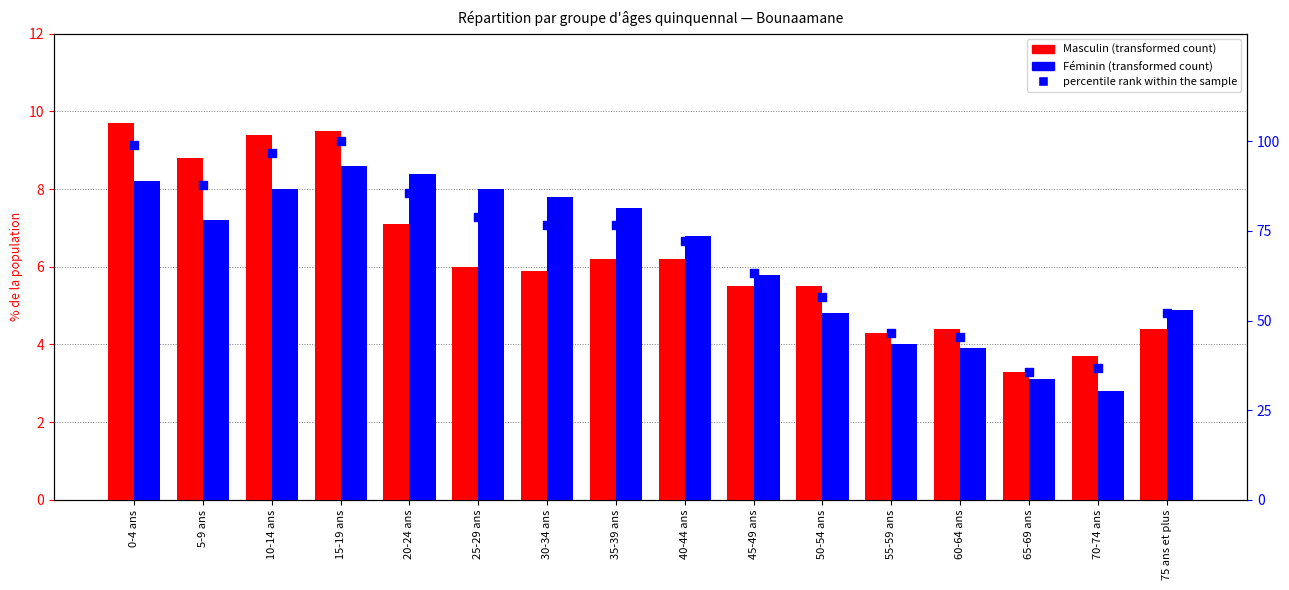

What are all the series names shown in the legend?

Masculin, Féminin, percentile rank within the sample